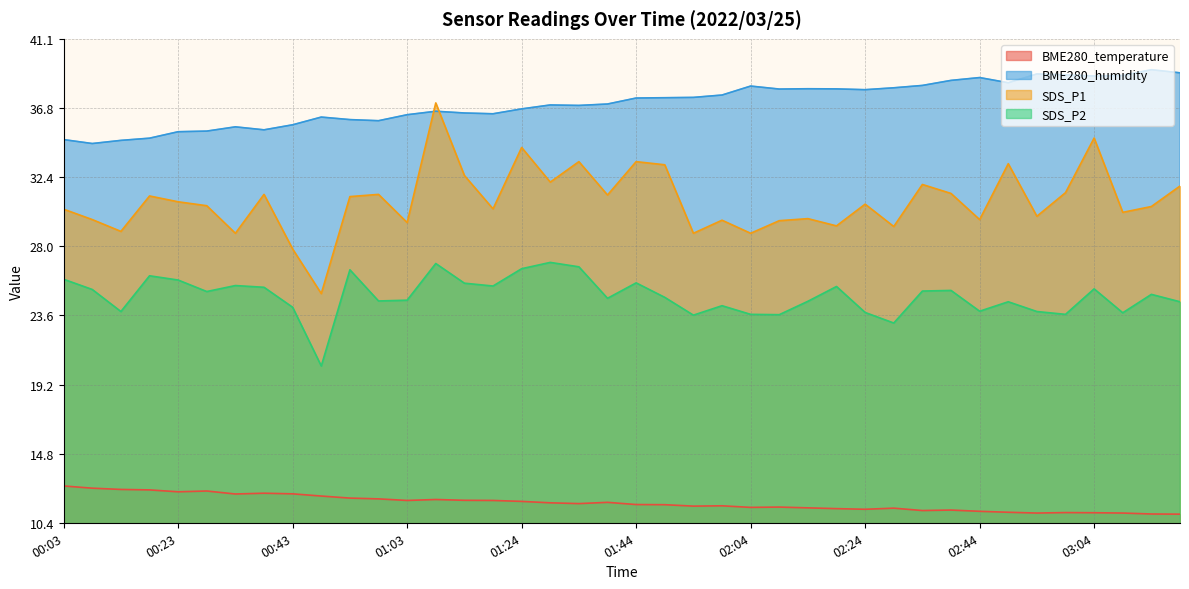

Is the value of SDS_P1 at 00:23 greater than the value of BME280_temperature at 00:03?

Yes